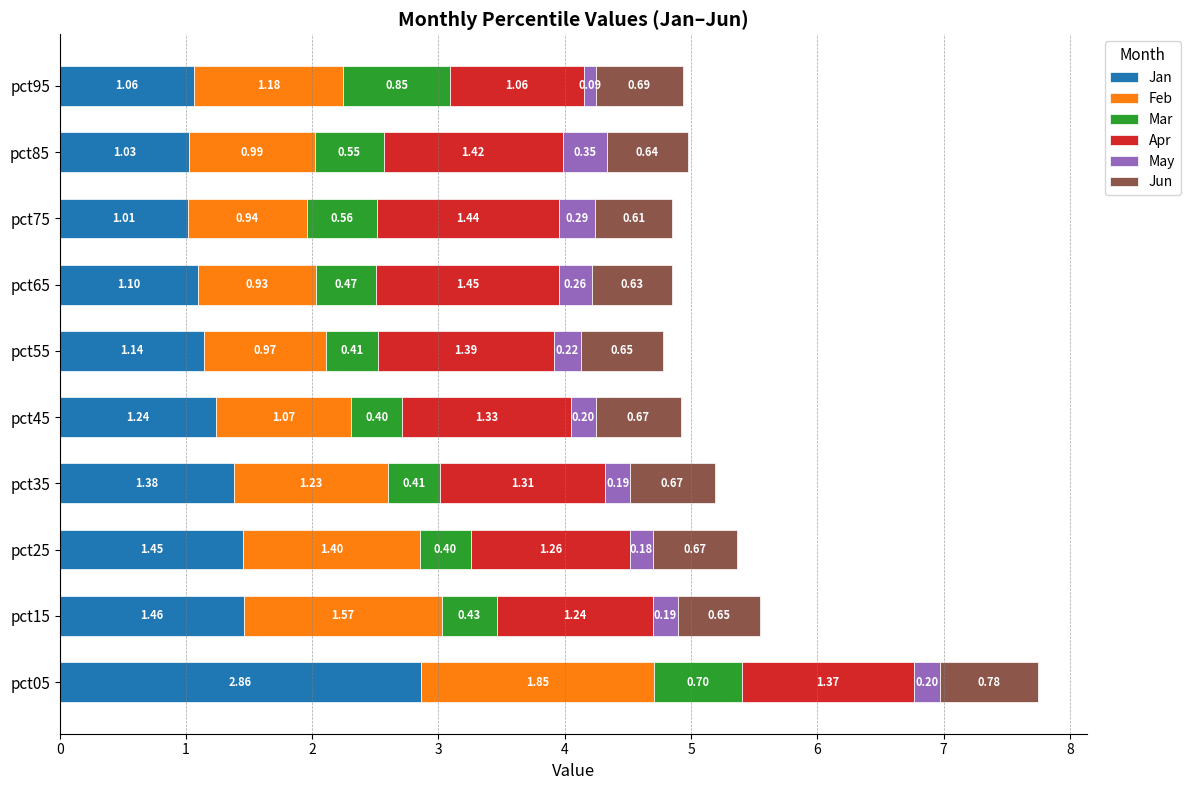

What is the total value across all series at pct15?

5.5